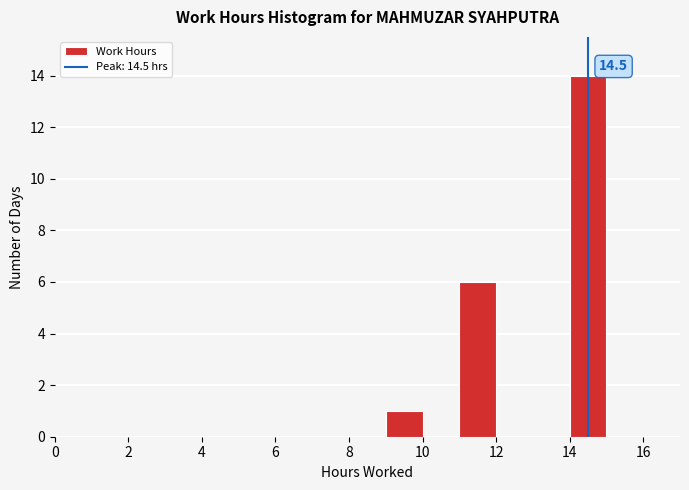

Over which range of the x-axis is the bar tallest?

14 to 15